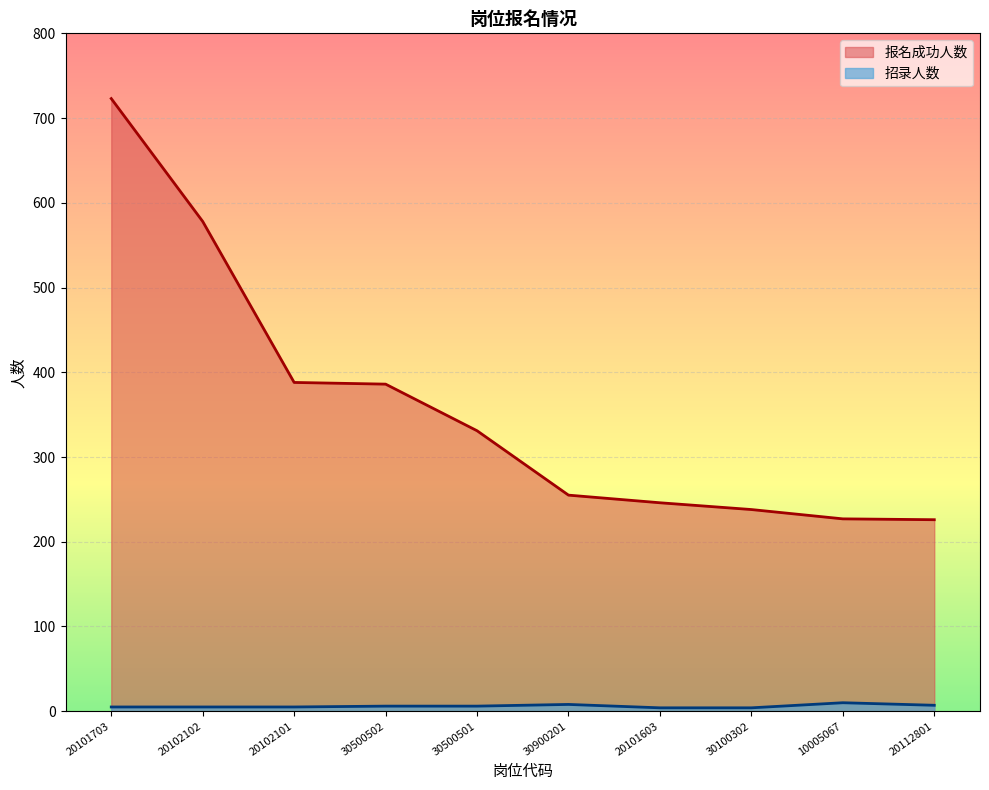

The value of 招录人数 at 20102102 is 5. True or false?

True